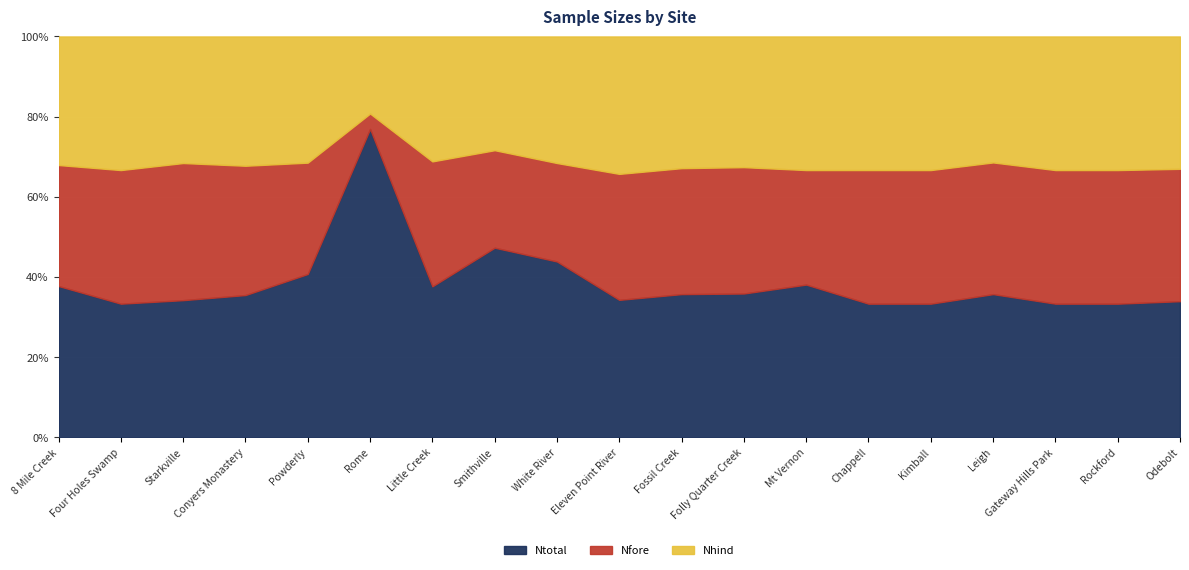

What is the label of the 1st point from the right?

Odebolt